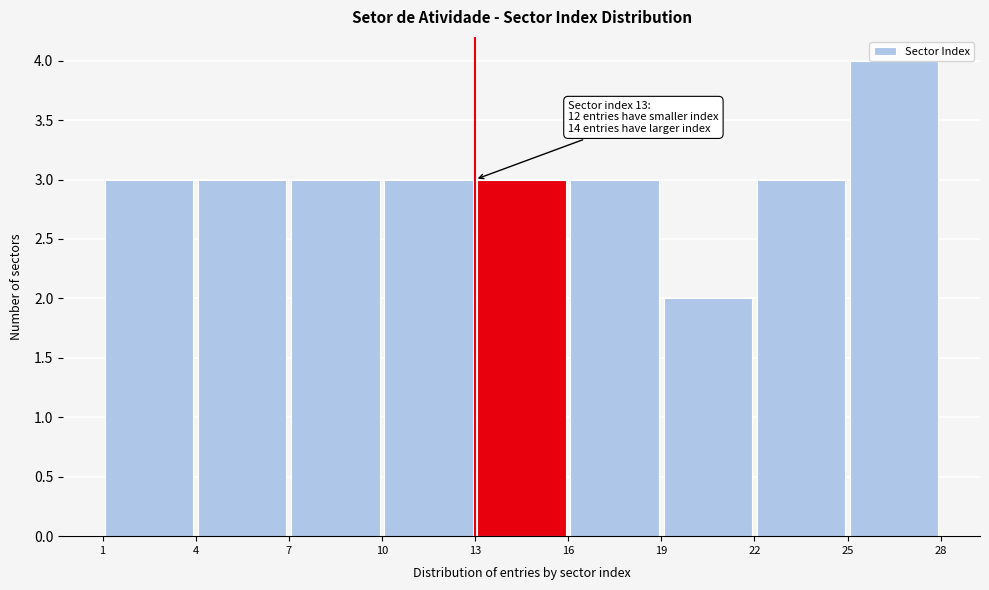

Which range on the x-axis has the tallest bar?

25 to 28